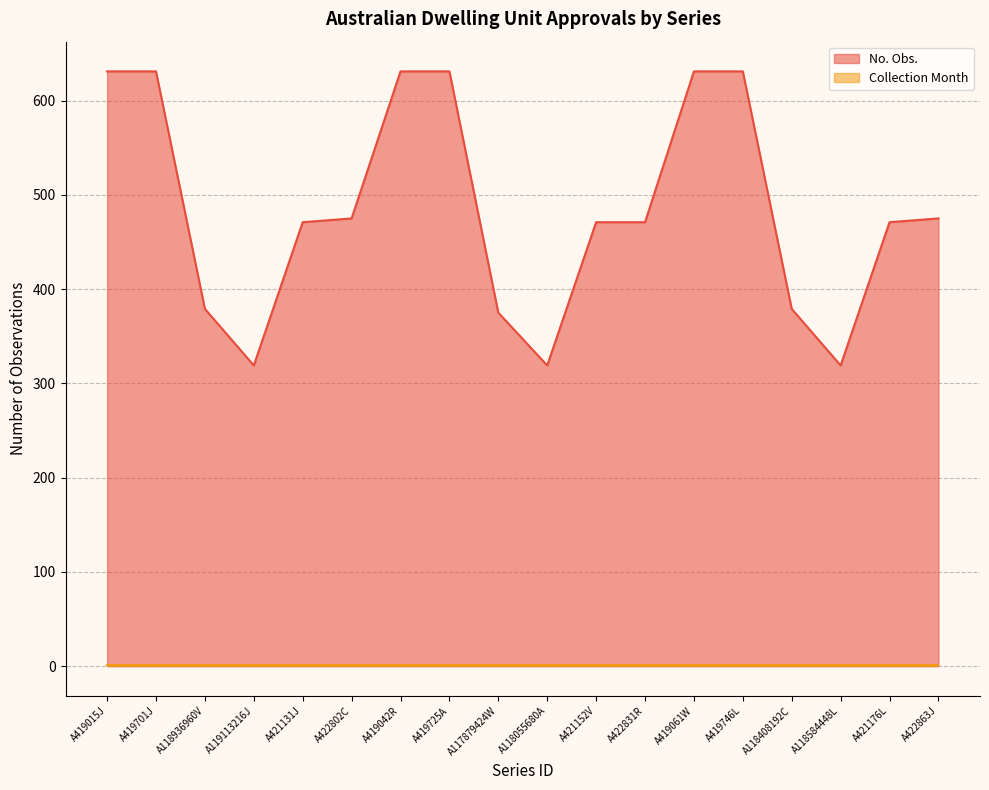

Which series has the largest total across all categories?

No. Obs. (line)